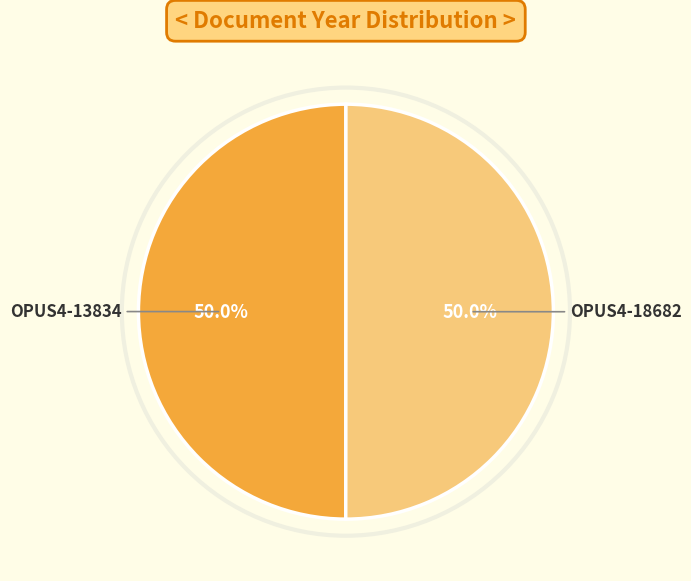

What is the ratio of the value at OPUS4-13834 to the value at OPUS4-18682?

1.0